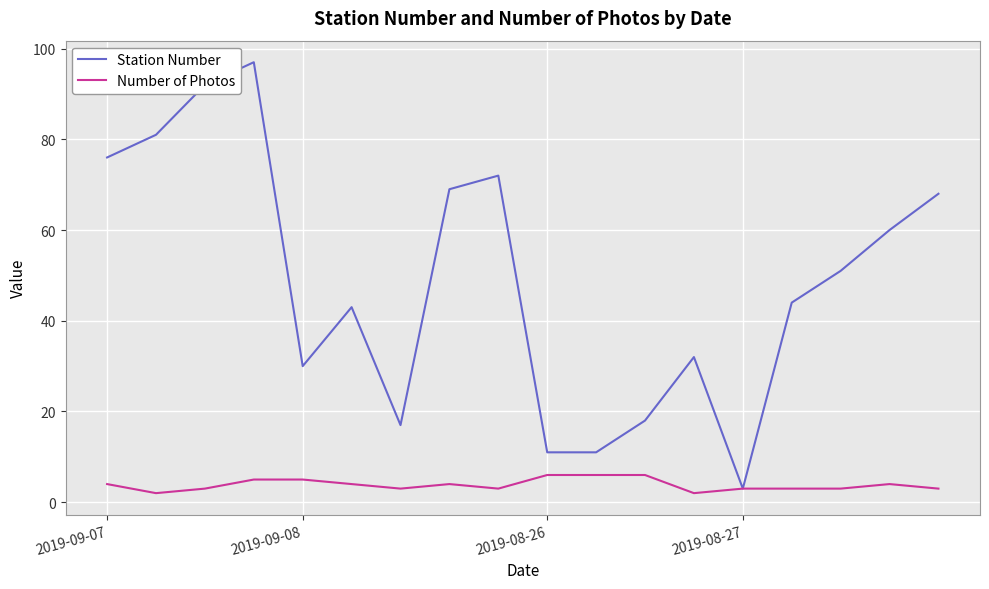

Rank the series by their maximum value, from highest to lowest.

Station Number, Number of Photos